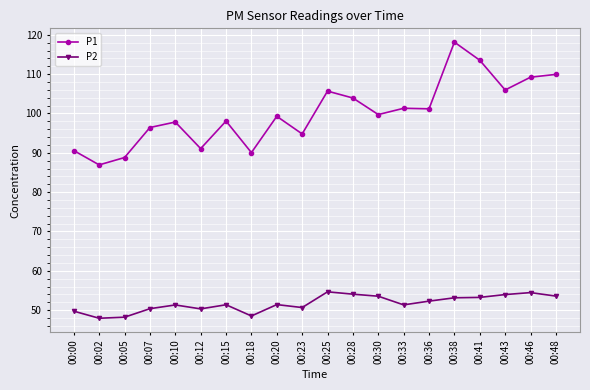

List the series in order of their peak value, highest first.

P1, P2